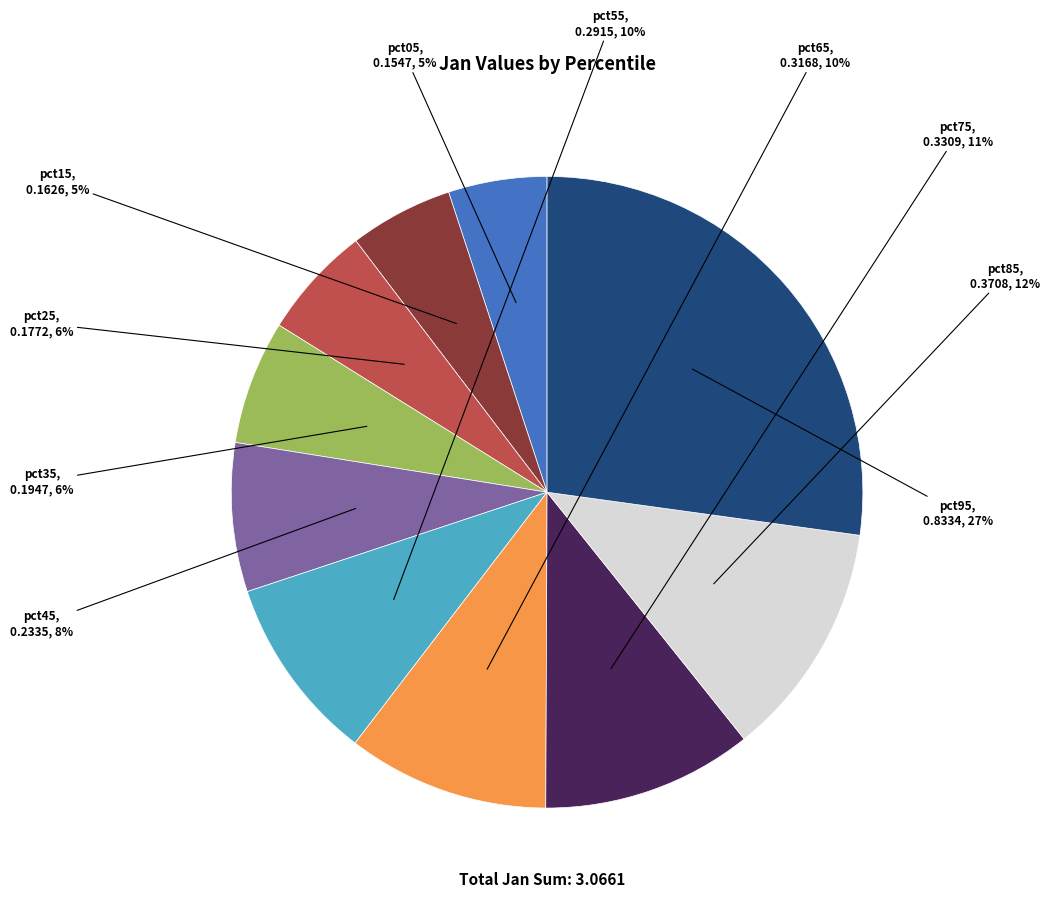

Is there a majority slice in this chart?

No